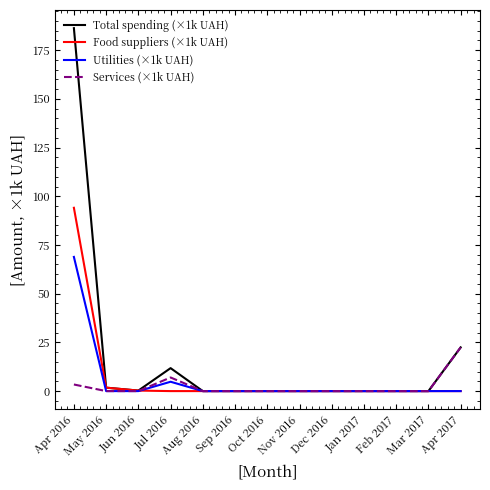

What are all the series names shown in the legend?

Total spending (×1k UAH), Food suppliers (×1k UAH), Utilities (×1k UAH), Services (×1k UAH)